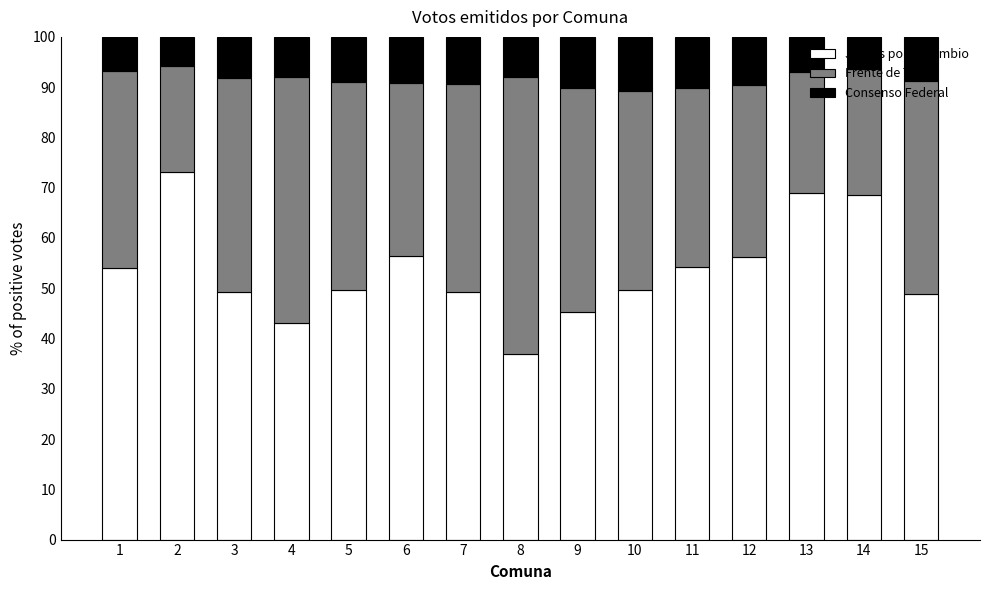

What is the difference between the Juntos por el Cambio values at 3 and 12?

7.1